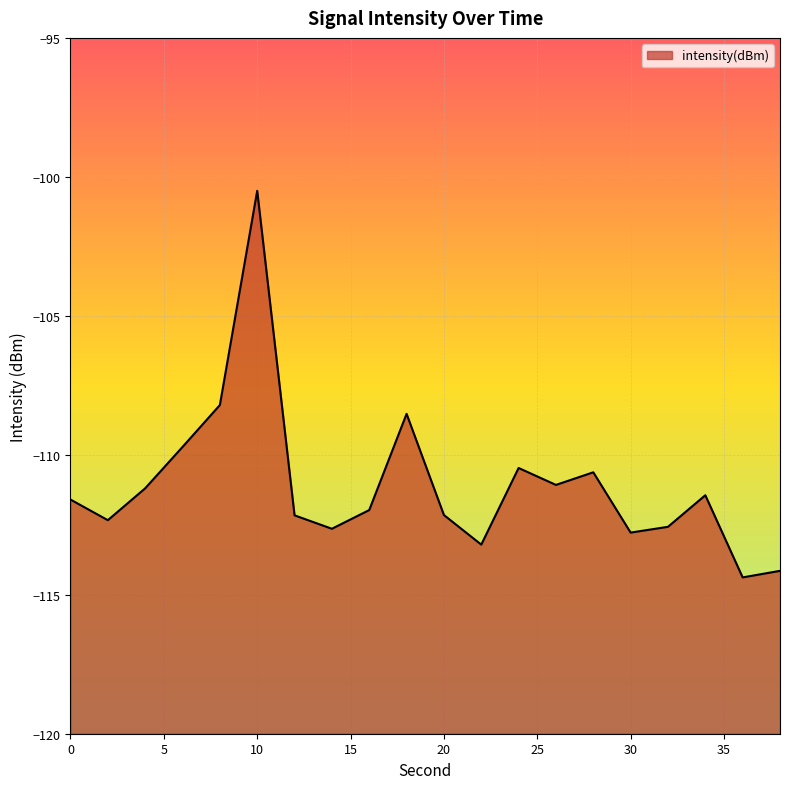

Reading left to right, extract all data points from this chart.

-111.6	-112.3	-111.2	-109.7	-108.2	-100.5	-112.2	-112.6	-112.0	-108.5	-112.1	-113.2	-110.5	-111.1	-110.6	-112.8	-112.6	-111.4	-114.4	-114.1